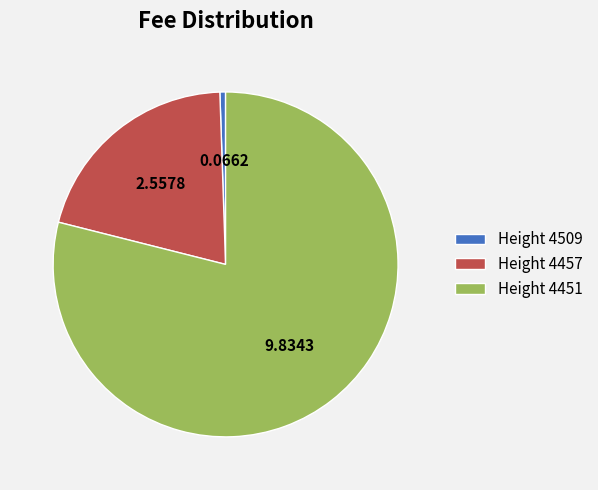

Which slice is the largest?

Height 4451